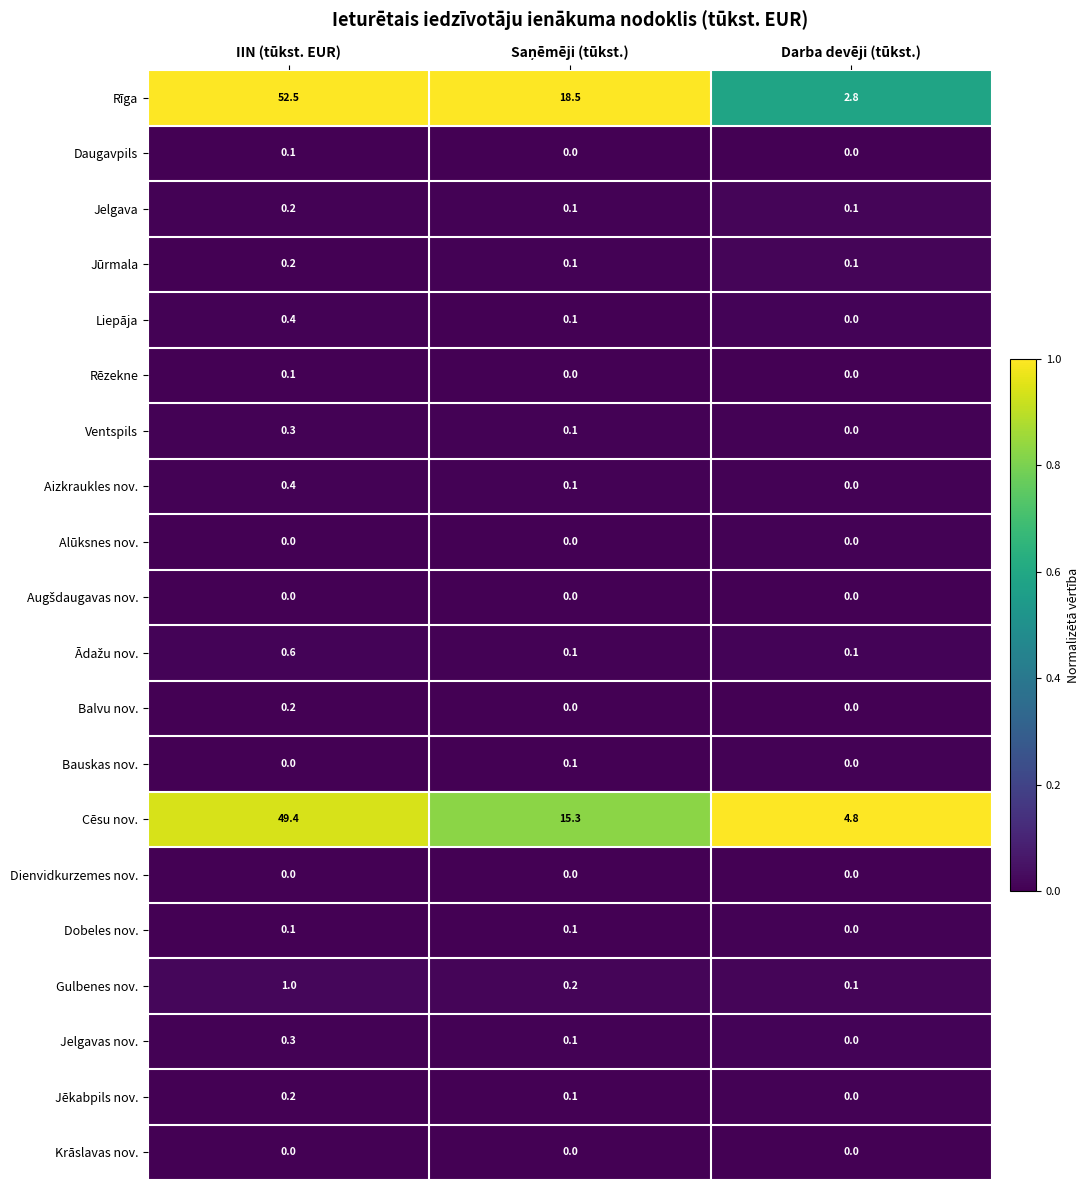

At which category is the sum across all series the highest?

IIN (tūkst. EUR)